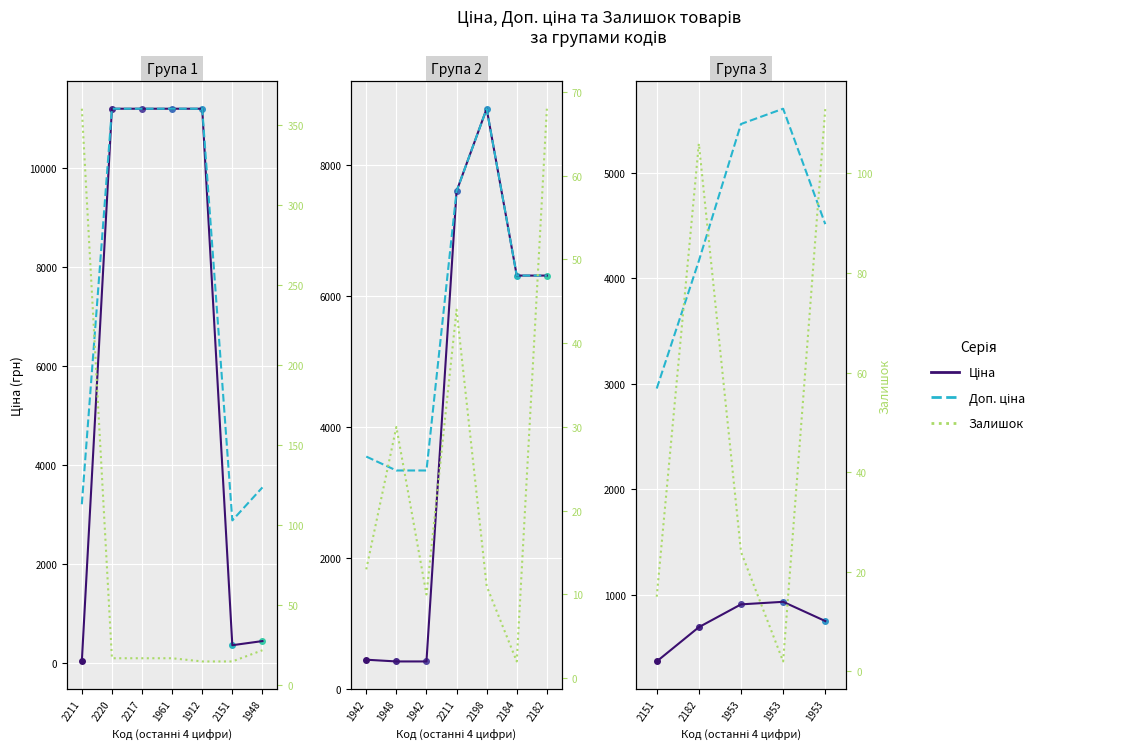

What value does the Ціна series have at 1948?

443.1